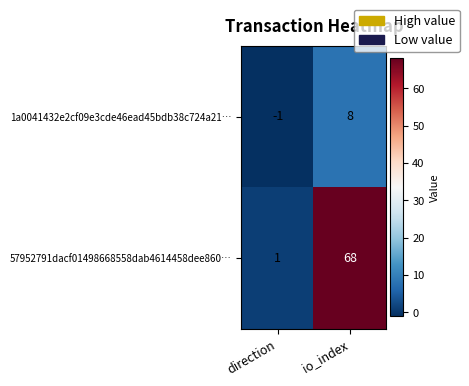

Which series changed the most between direction and io_index?

57952791dacf01498668558dab4614458dee860…